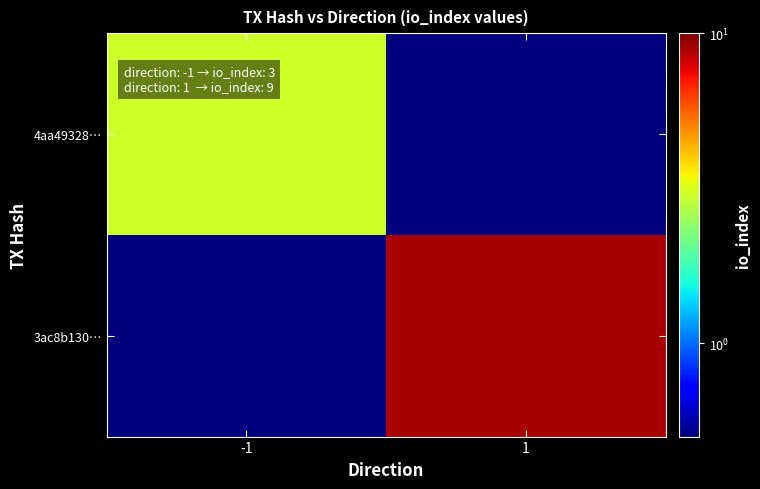

Which has a higher value, -1 or 1?

-1